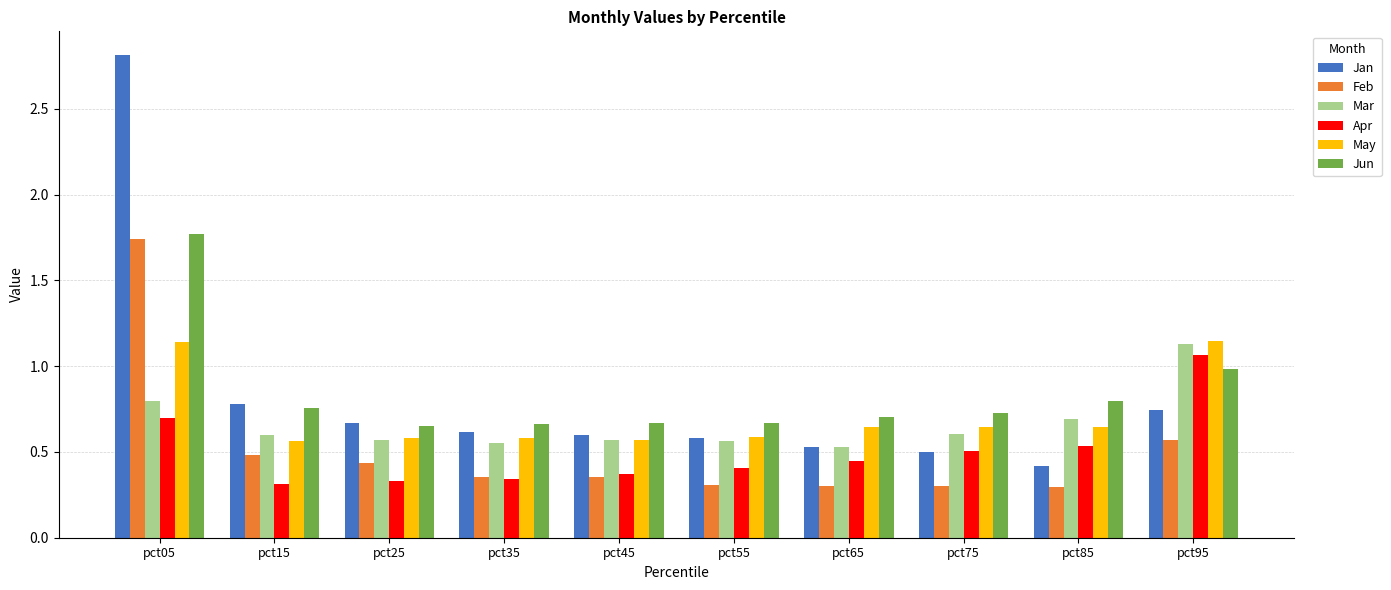

True or false: Mar has a value of 0.6 at pct55.

True